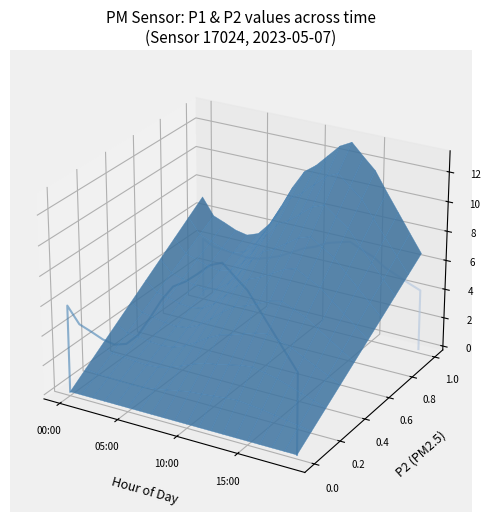

Which series has the largest range (max minus min)?

P1